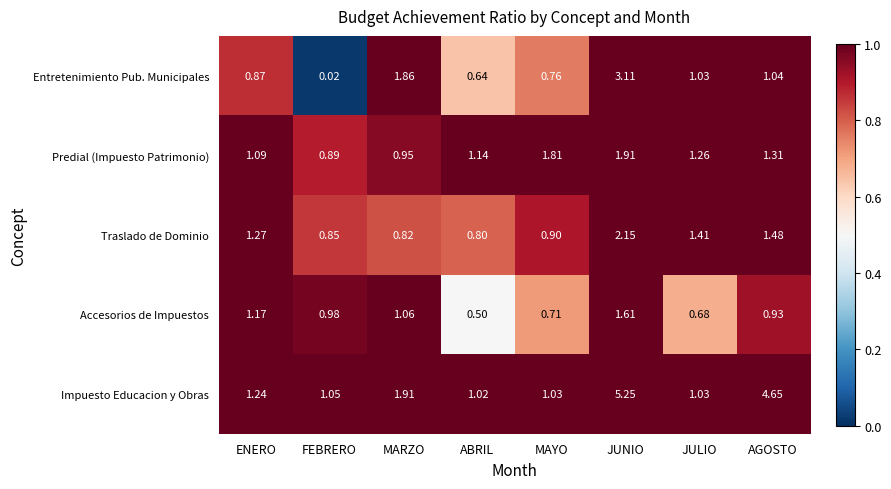

Between MARZO and JUNIO, which series saw the biggest shift?

Impuesto Educacion y Obras